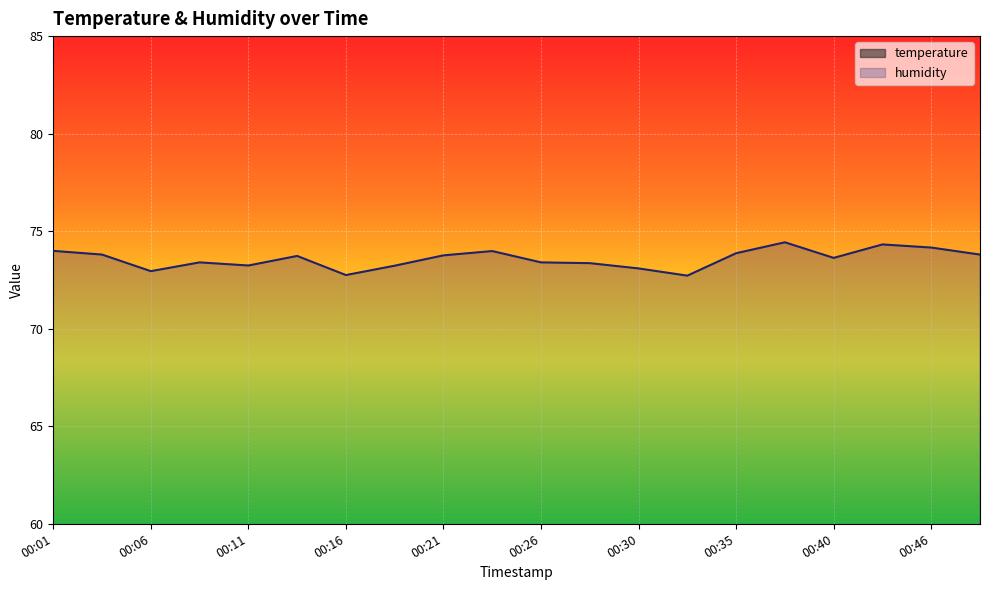

What is the difference between the highest and lowest values at 00:16?

56.7